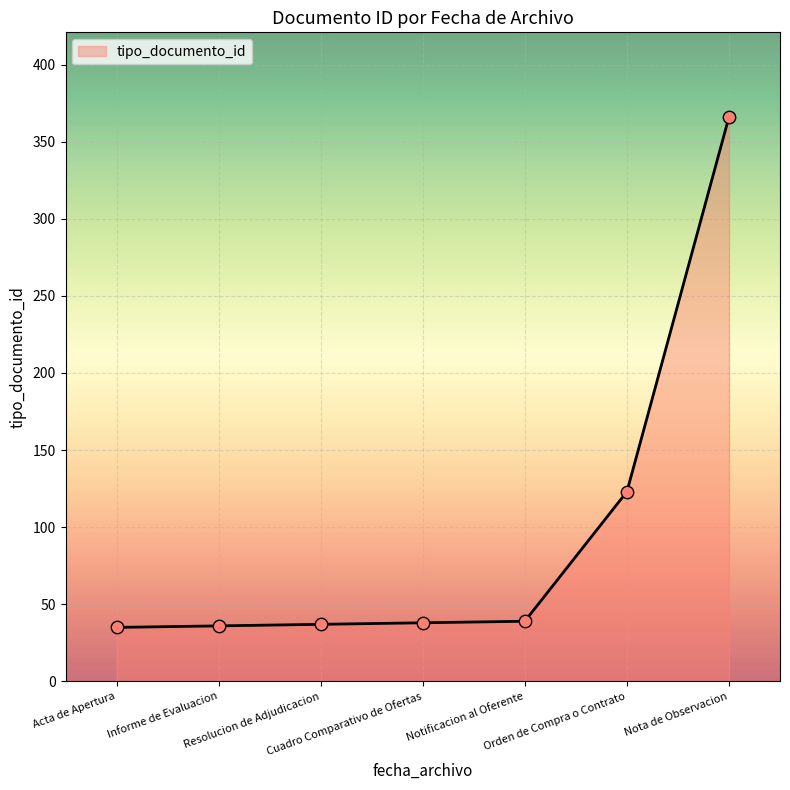

What is the minimum value shown in the chart?

35